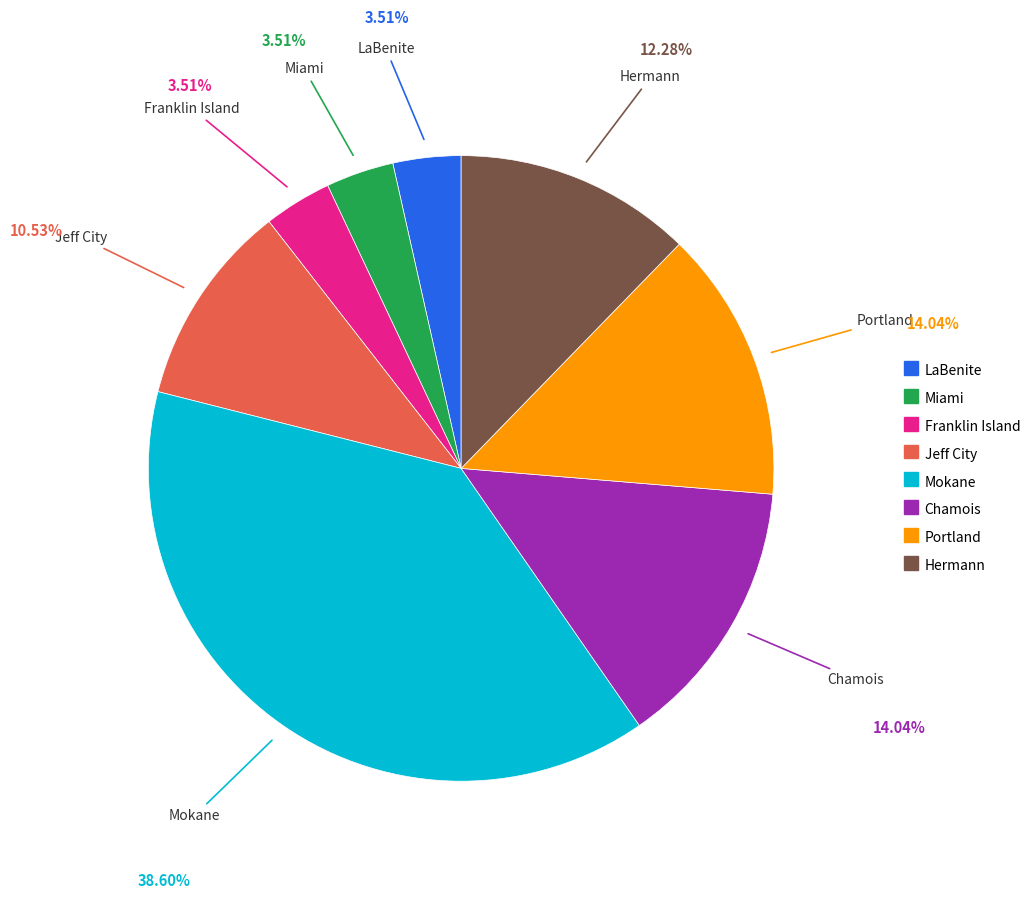

How many slices are in this pie chart?

8